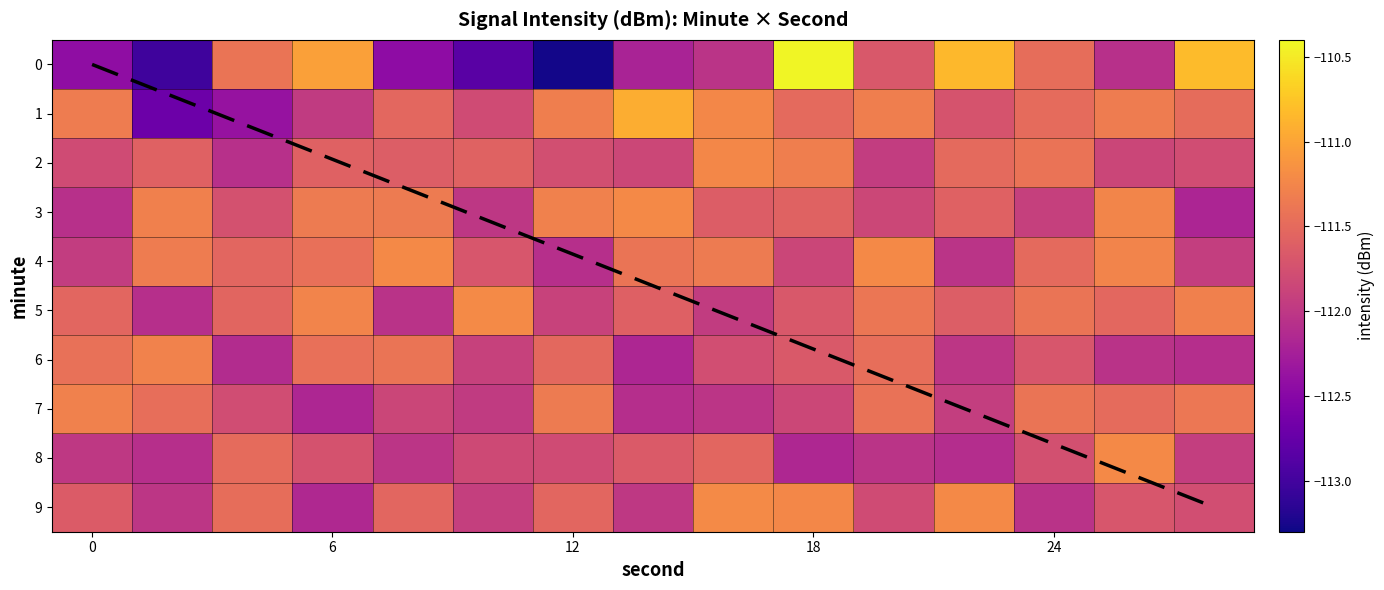

What is the maximum value shown in the chart?

-110.4